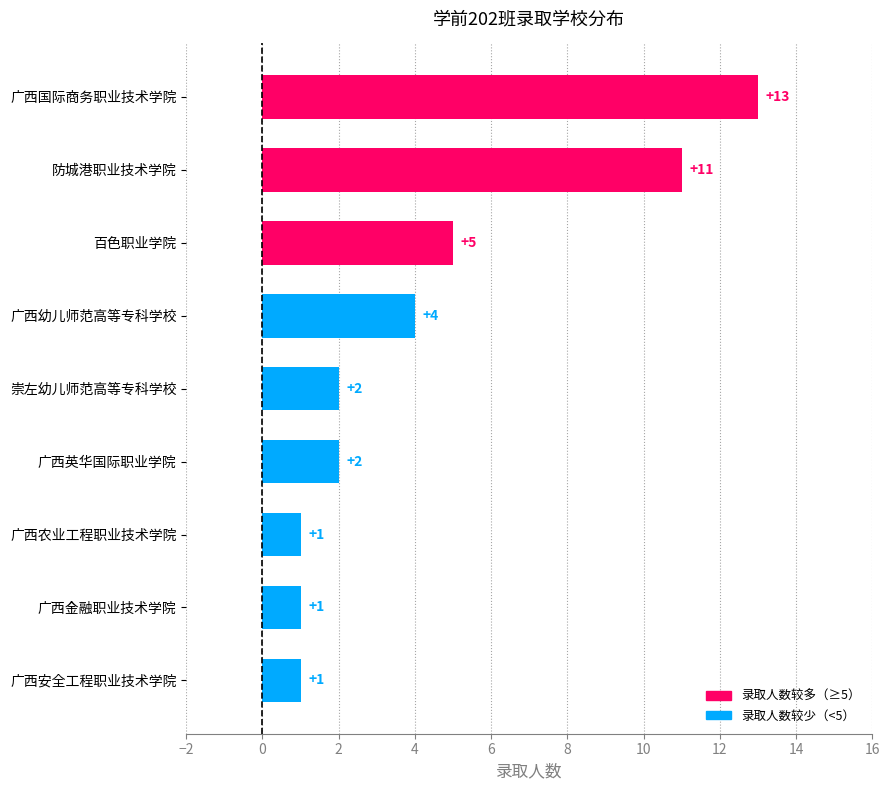

Are the bars horizontal?

Yes